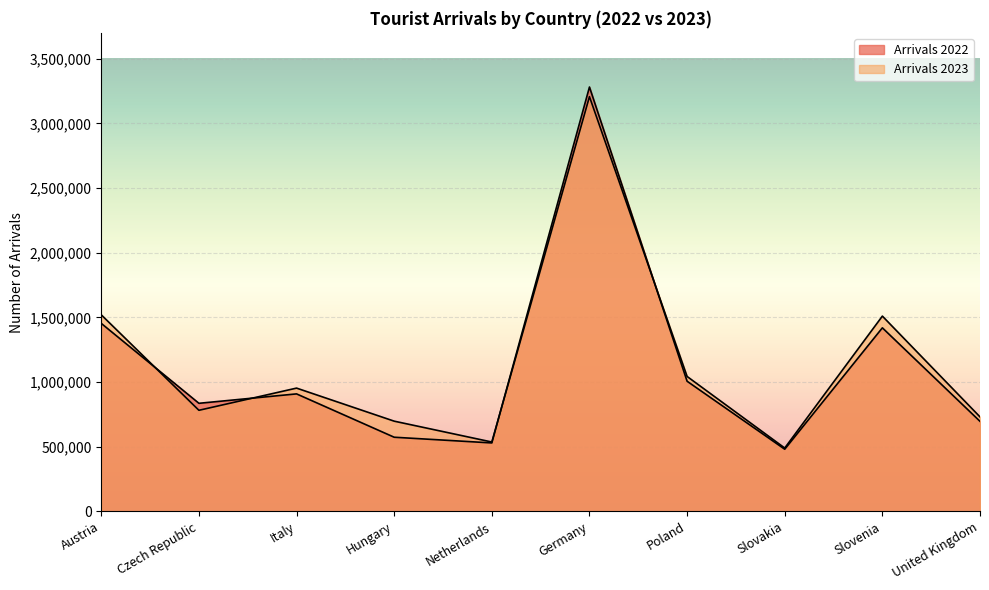

Reading right to left, list all the values displayed in this chart.

Arrivals 2022: United Kingdom=695903	Slovenia=1418967	Slovakia=480264	Poland=1005957	Germany=3281187	Netherlands=528947	Hungary=573011	Italy=908160	Czech Republic=835402	Austria=1453241
Arrivals 2023: United Kingdom=730254	Slovenia=1509640	Slovakia=489482	Poland=1042956	Germany=3206708	Netherlands=536020	Hungary=697270	Italy=952911	Czech Republic=781274	Austria=1519482